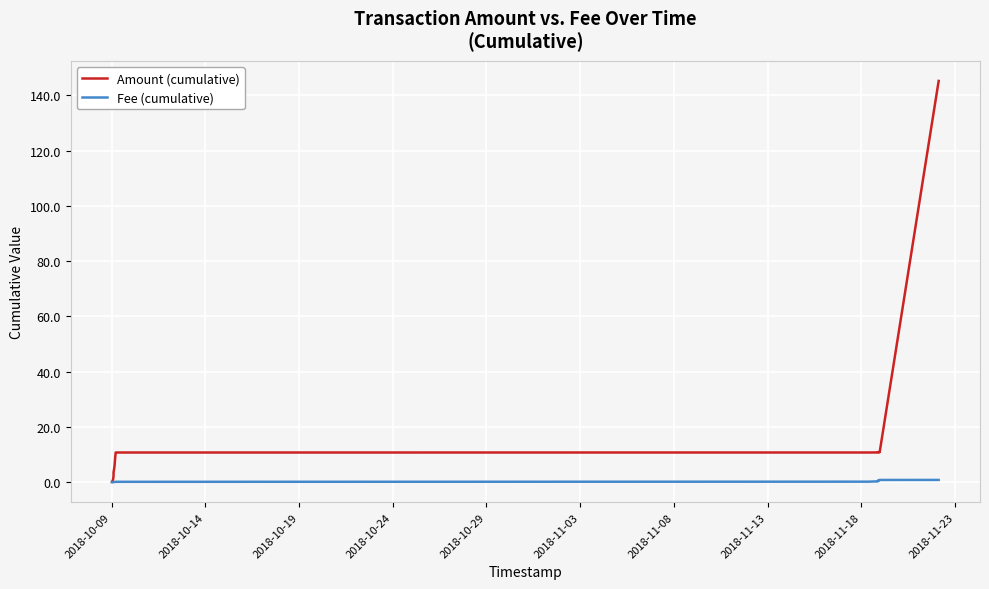

Rank the series by their maximum value, from highest to lowest.

Amount (cumulative), Fee (cumulative)